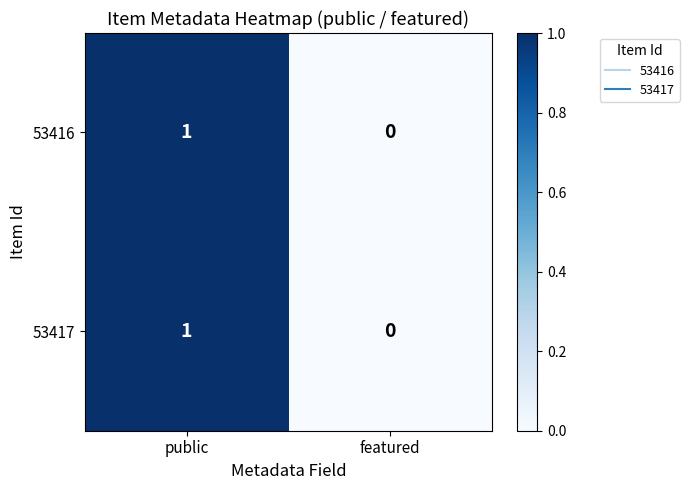

How many data points in 53417 are less than 1?

1